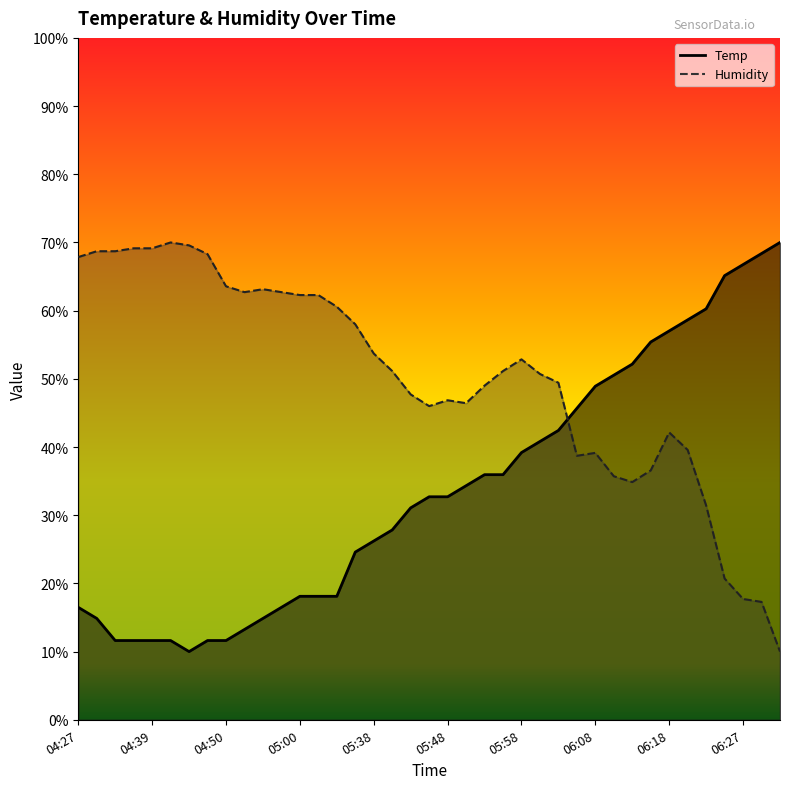

At how many categories does at least one series exceed 29?

39